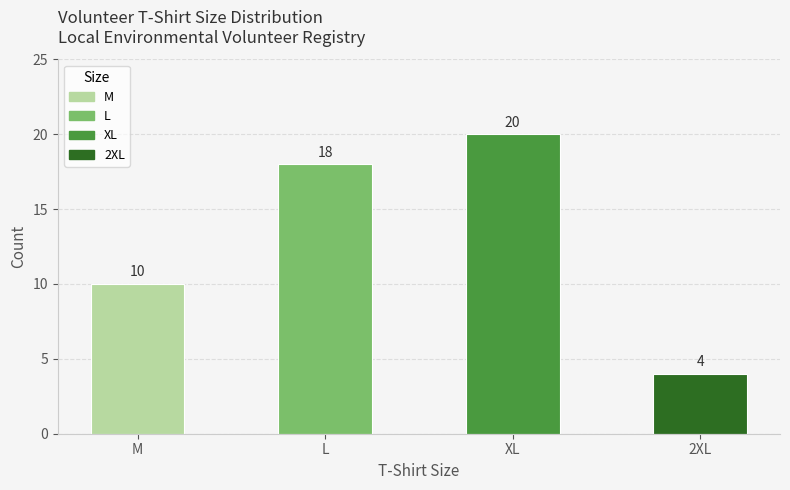

What is the difference between the maximum and minimum values?

16